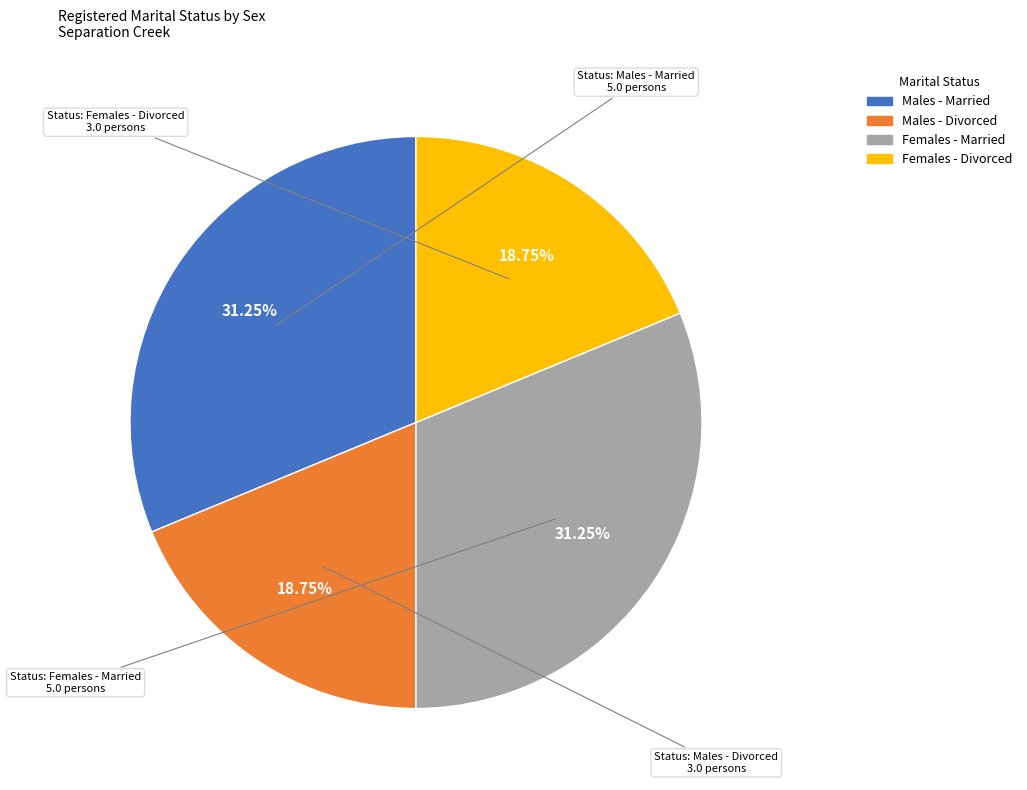

Does any single category account for the majority?

No